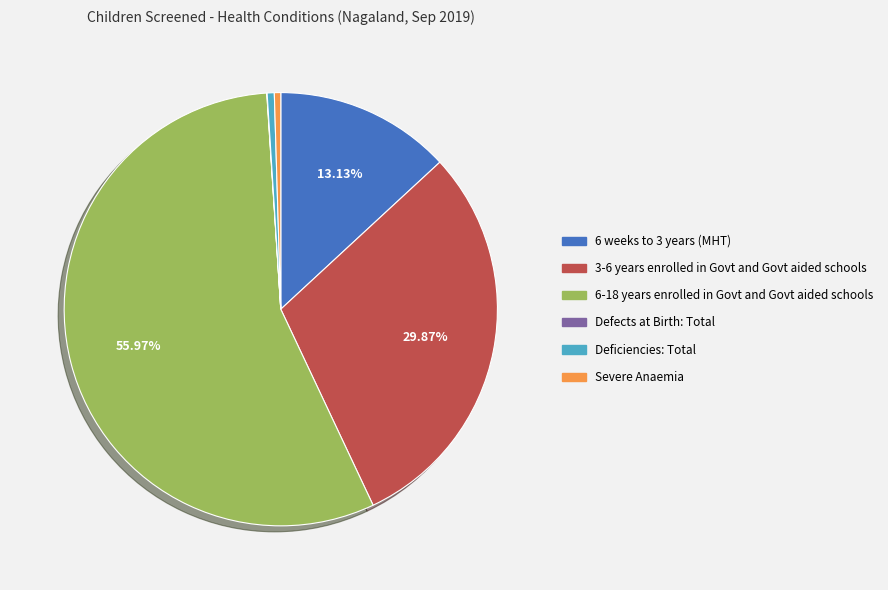

Which has a higher value, 6 weeks to 3 years (MHT) or 6-18 years enrolled in Govt and Govt aided schools?

6-18 years enrolled in Govt and Govt aided schools